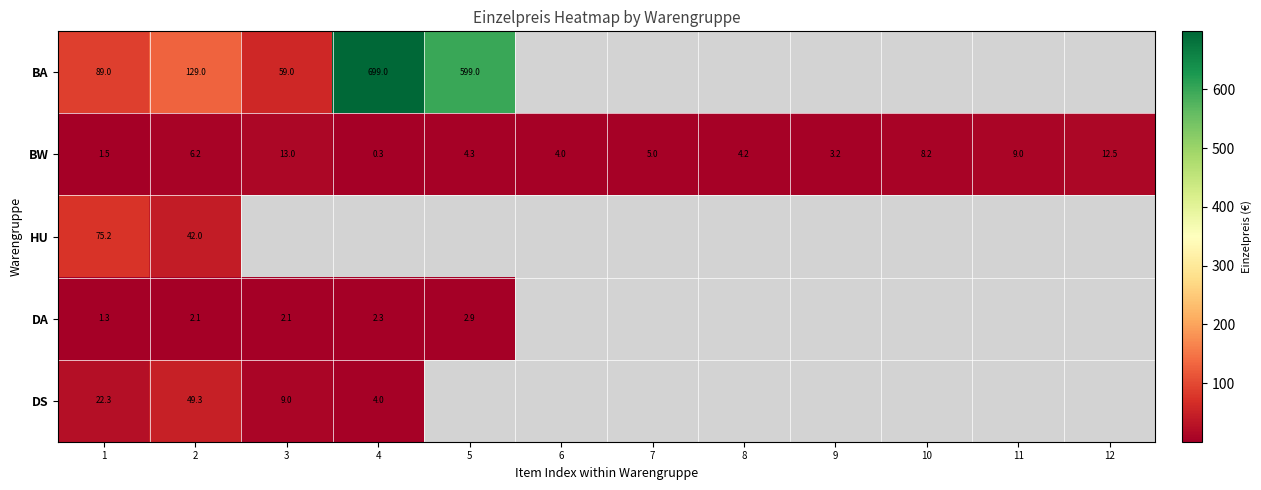

The value of BA at 2 is 217.6. True or false?

False